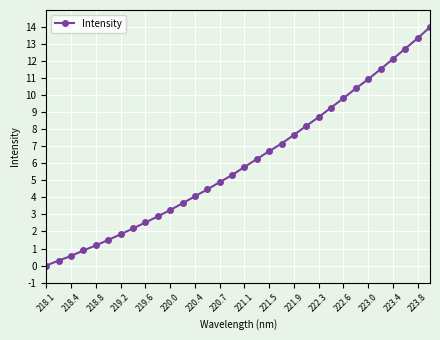

What is the difference between the maximum and minimum values?

14.0